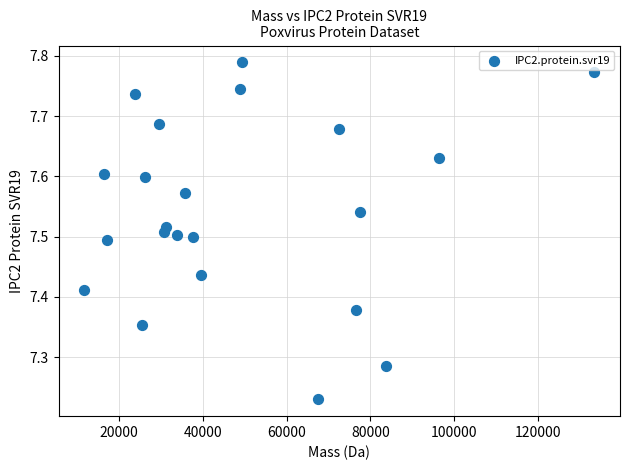

What is the range of Y values (max minus min)?

0.6